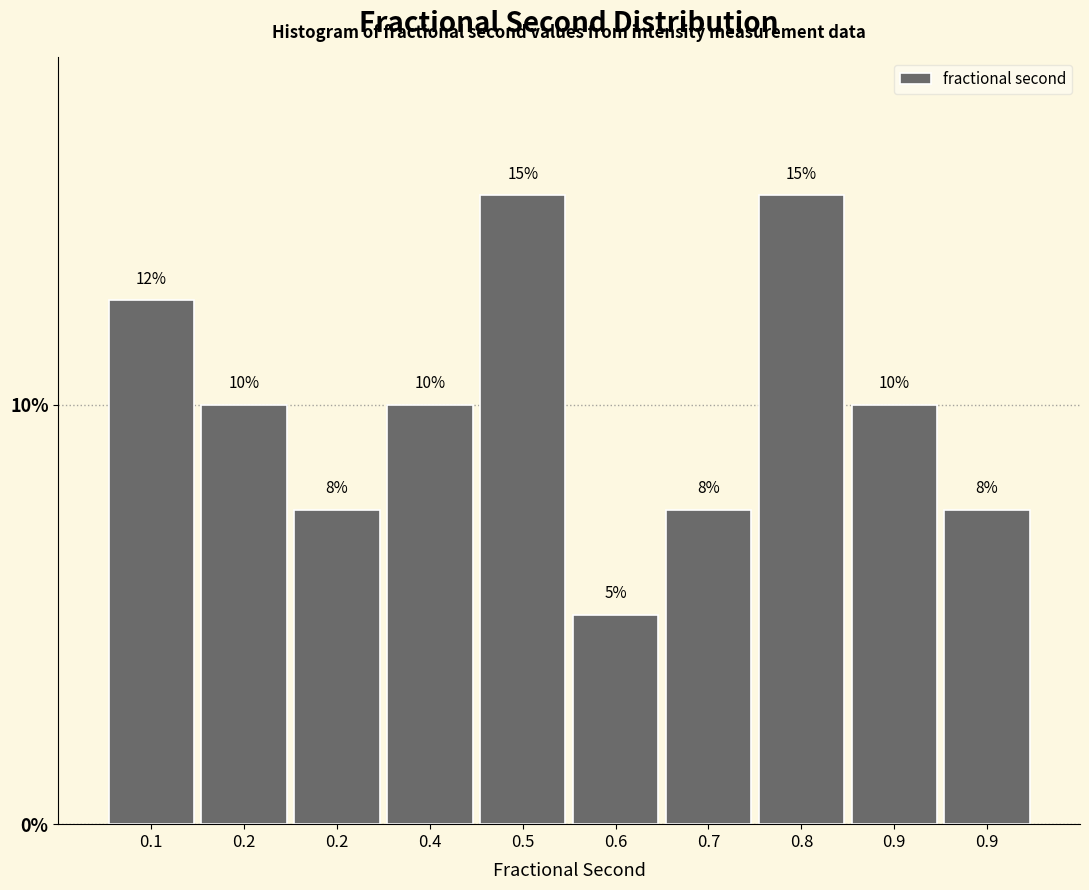

Does the chart contain any negative values?

No